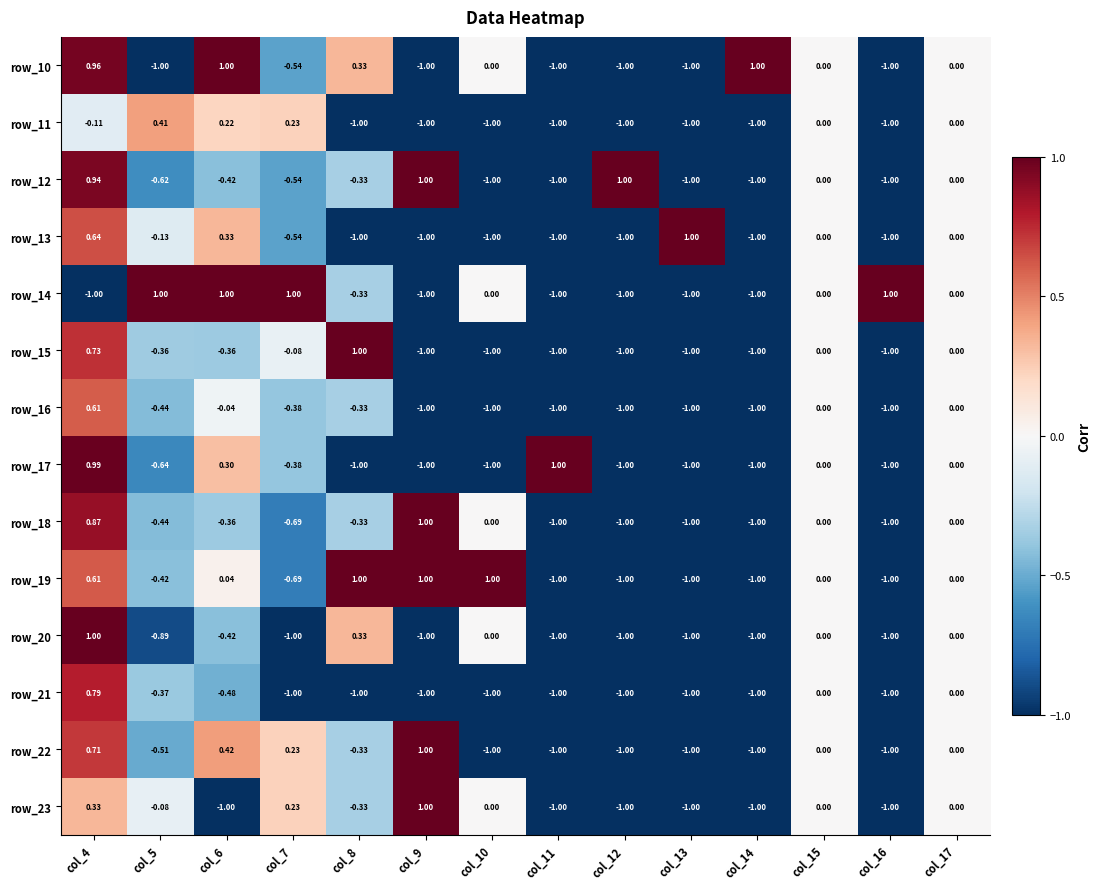

Which series has the largest total across all categories?

row_14